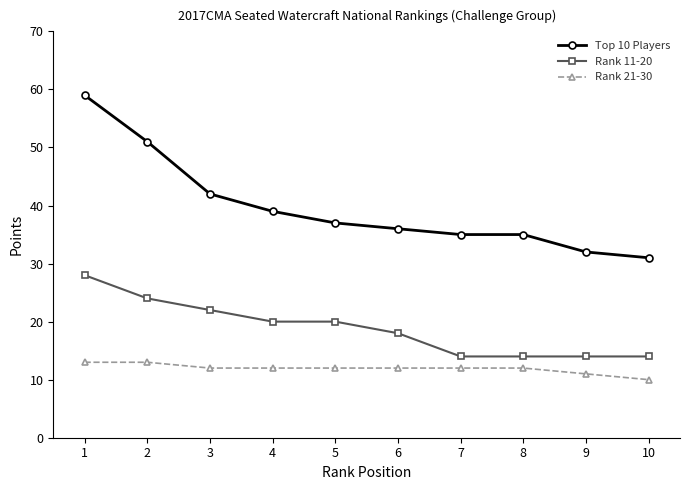

Which category has the lowest value across all series?

10